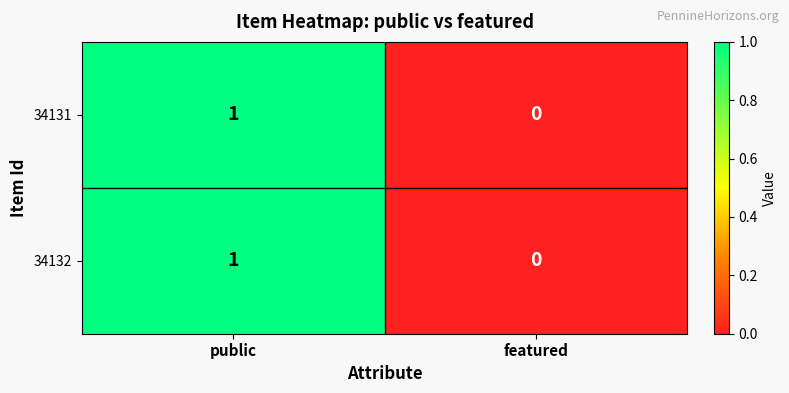

True or false: 34132 has a value of 0 at featured.

True